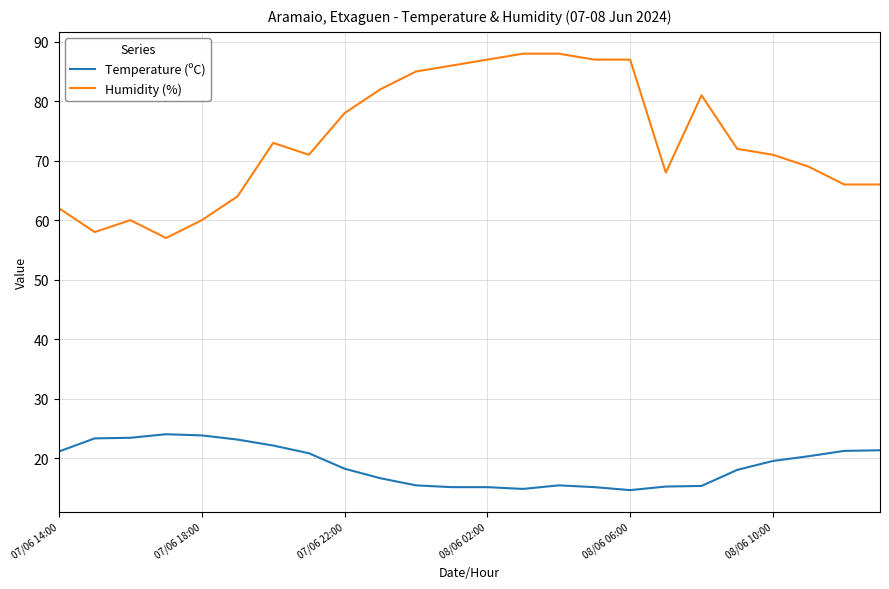

Which series has the largest range (max minus min)?

Humidity (%)